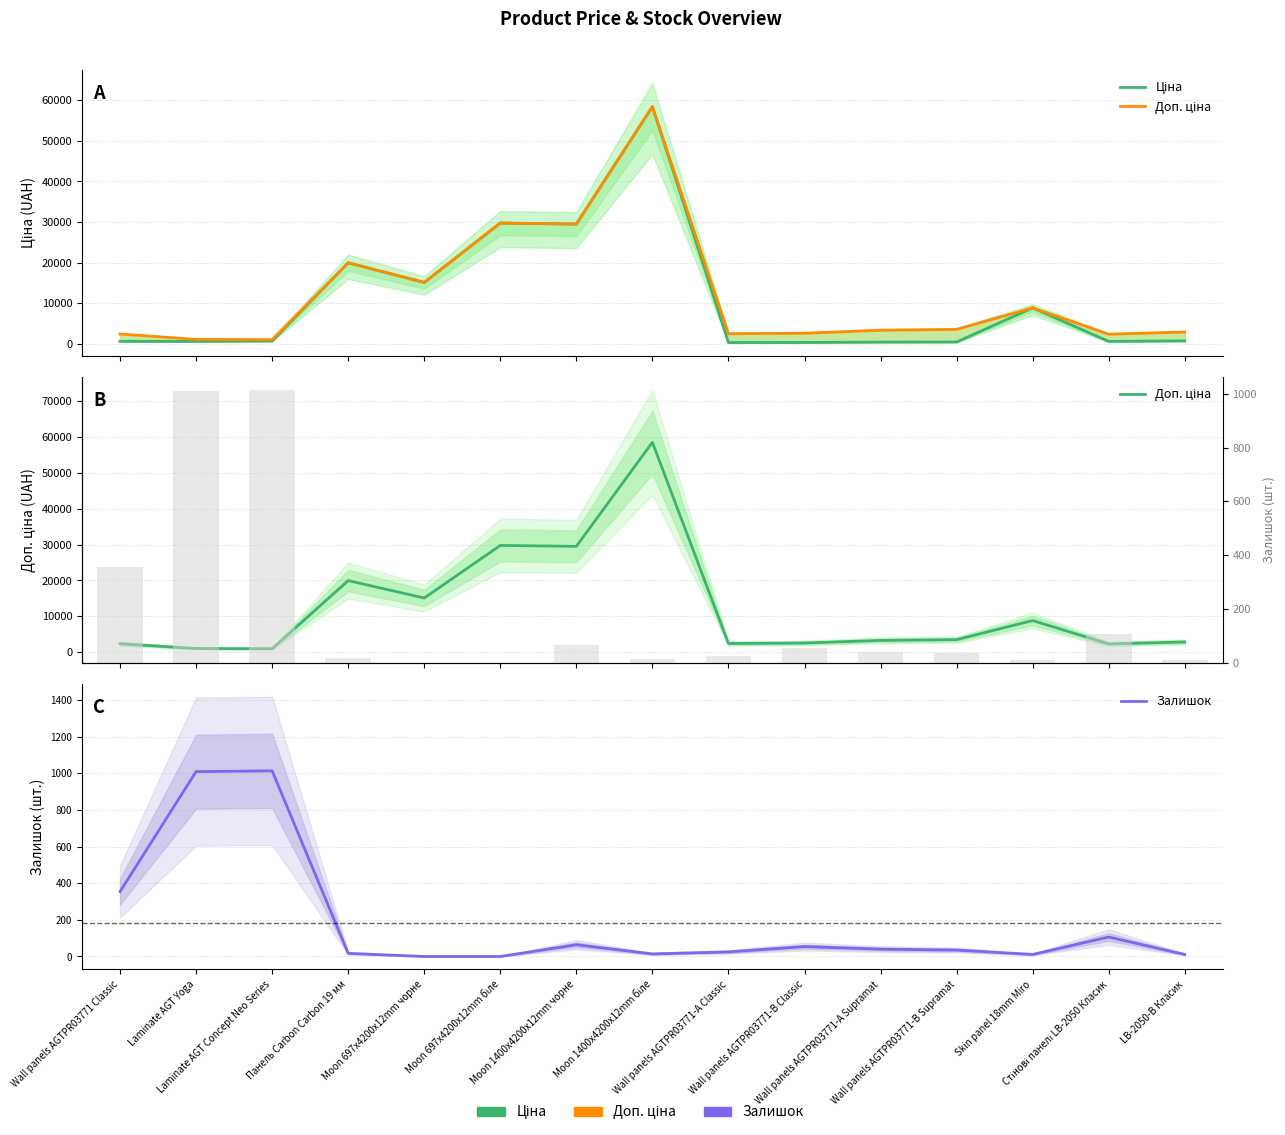

Is the value of Ціна at Wall panels AGTPR03771-B Supramat greater than the value of Доп. ціна at LB-2050-B Класик?

No